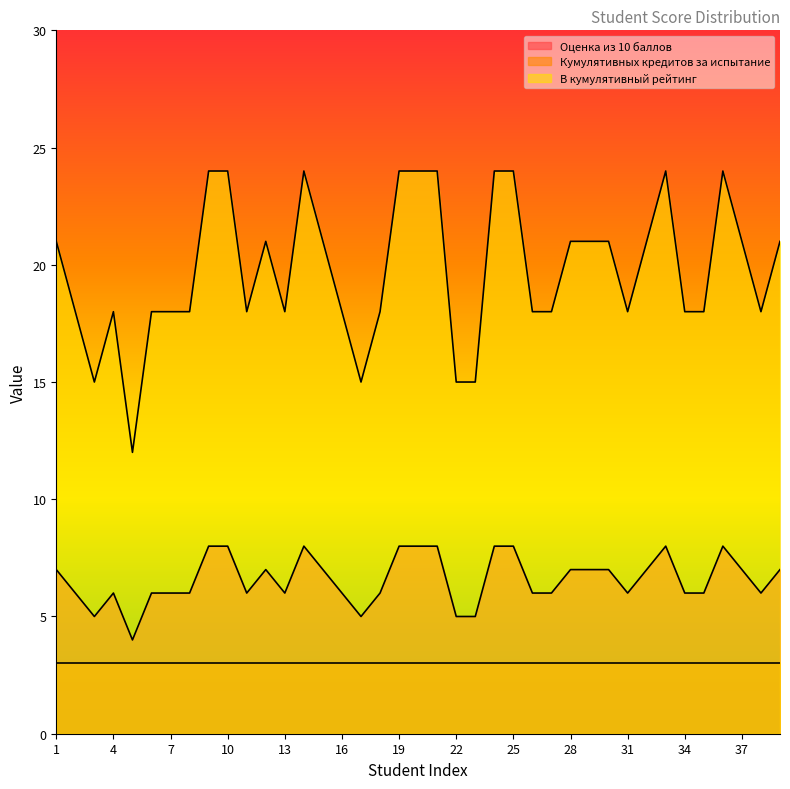

Between 20 and 21, which series saw the biggest shift?

Оценка из 10 баллов